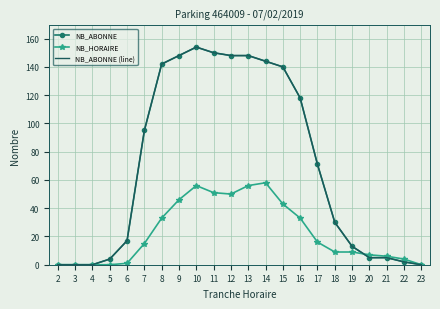

Between 6 and 11, which is larger?

11